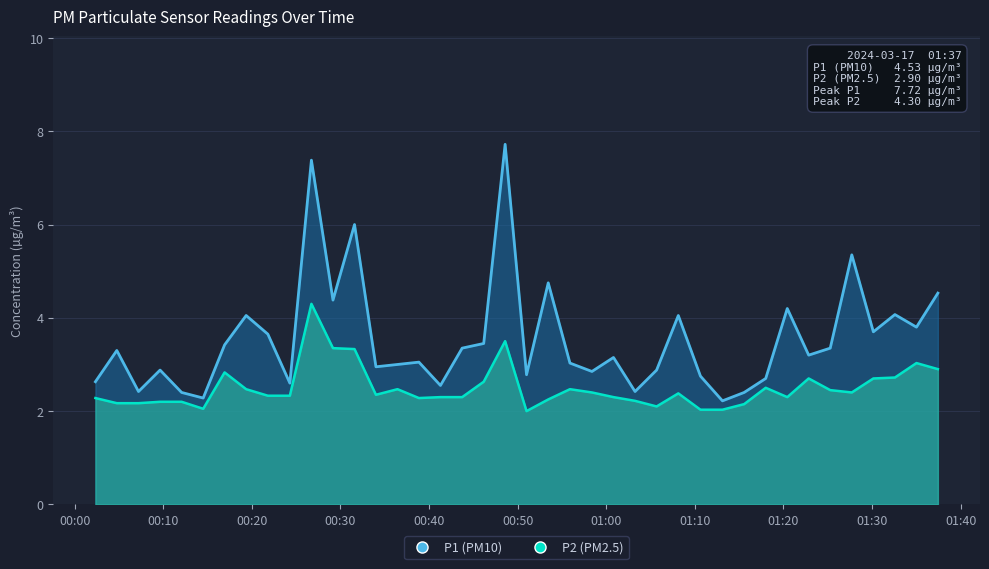

Reading right to left, transcribe all the data shown in this chart.

P1: 4.5	3.8	4.1	3.7	5.3	3.4	3.2	4.2	2.7	2.4	2.2	2.8	4.0	2.9	2.4	3.1	2.9	3.0	4.8	2.8	7.7	3.5	3.4	2.5	3.0	3.0	3.0	6.0	4.4	7.4	2.6	3.6	4.0	3.4	2.3	2.4	2.9	2.4	3.3	2.6
P2: 2.9	3.0	2.7	2.7	2.4	2.5	2.7	2.3	2.5	2.1	2.0	2.0	2.4	2.1	2.2	2.3	2.4	2.5	2.2	2.0	3.5	2.6	2.3	2.3	2.3	2.5	2.4	3.3	3.4	4.3	2.3	2.3	2.5	2.8	2.0	2.2	2.2	2.2	2.2	2.3